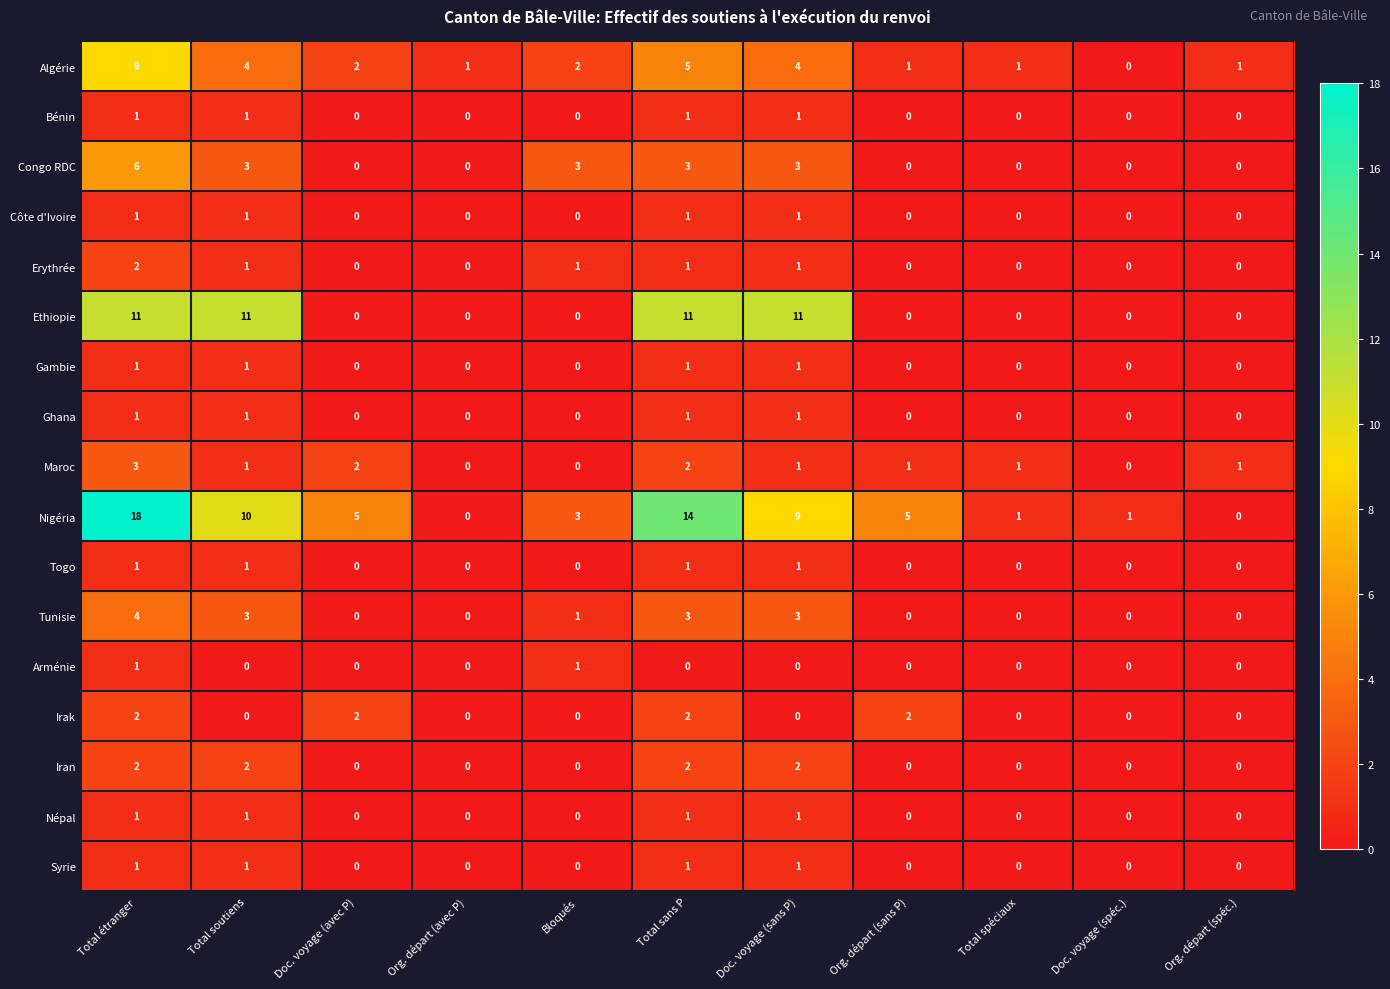

Which category has the highest value in the Algérie series?

Total étranger